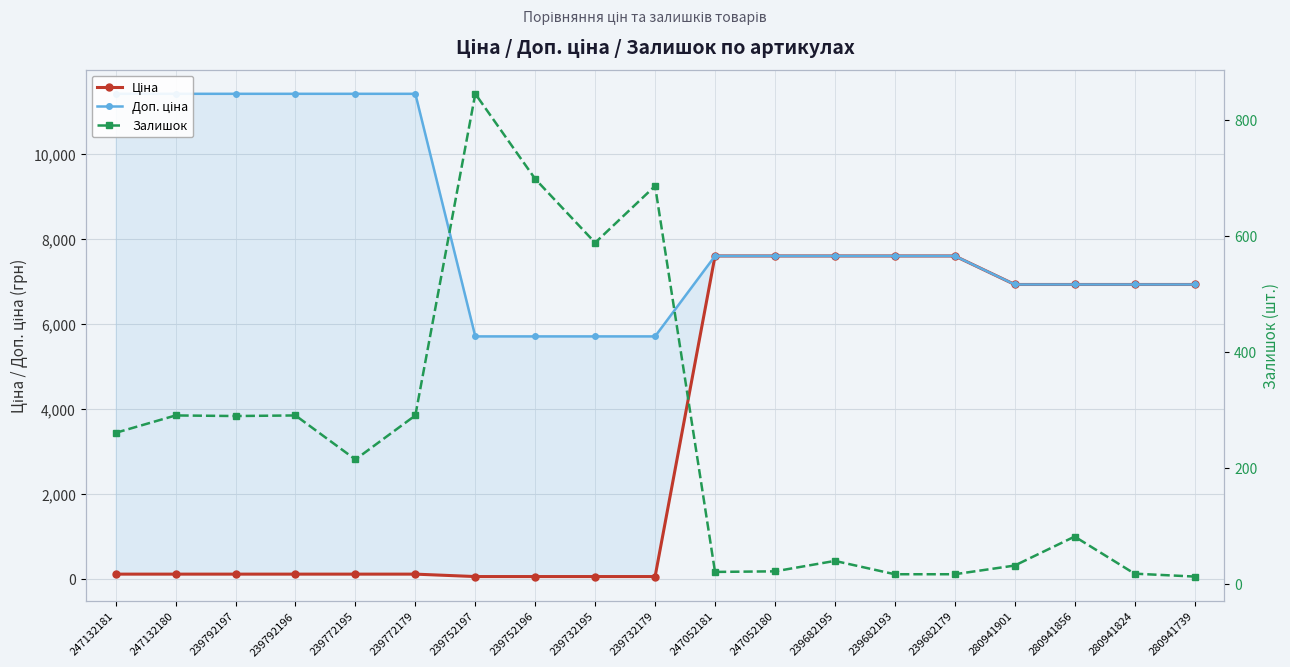

Reading left to right, list all the values displayed in this chart.

Ціна: 114.1	114.1	114.1	114.1	114.1	114.1	57.0	57.0	57.0	57.0	7596.5	7596.5	7596.5	7596.5	7596.5	6925.7	6925.7	6925.7	6925.7
Доп. ціна: 11410.0	11410.0	11410.0	11410.0	11410.0	11410.0	5705.0	5705.0	5705.0	5705.0	7596.5	7596.5	7596.5	7596.5	7596.5	6925.7	6925.7	6925.7	6925.7
Залишок: 260.0	290.0	289.0	290.0	214.0	290.0	845.0	698.0	588.0	686.0	20.0	21.0	39.0	16.0	16.0	31.0	81.0	17.0	12.0